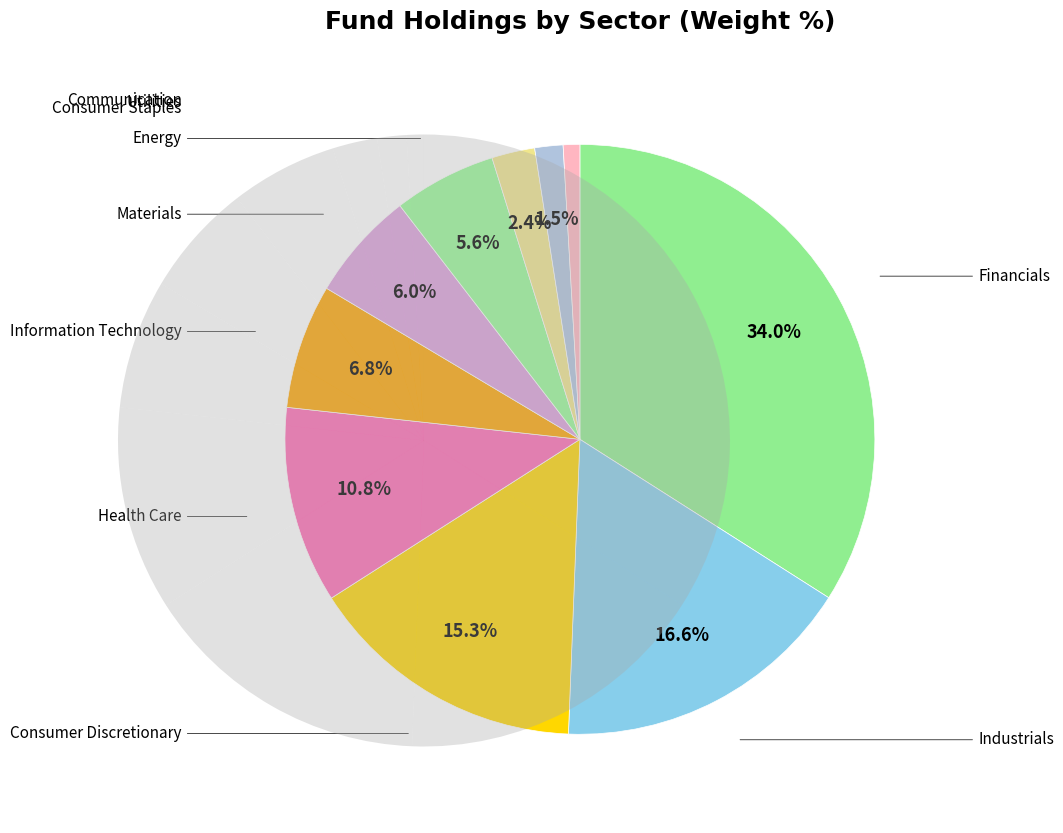

Rank the categories by value from lowest to highest.

Communication, Utilities, Consumer Staples, Energy, Materials, Information Technology, Health Care, Consumer Discretionary, Industrials, Financials